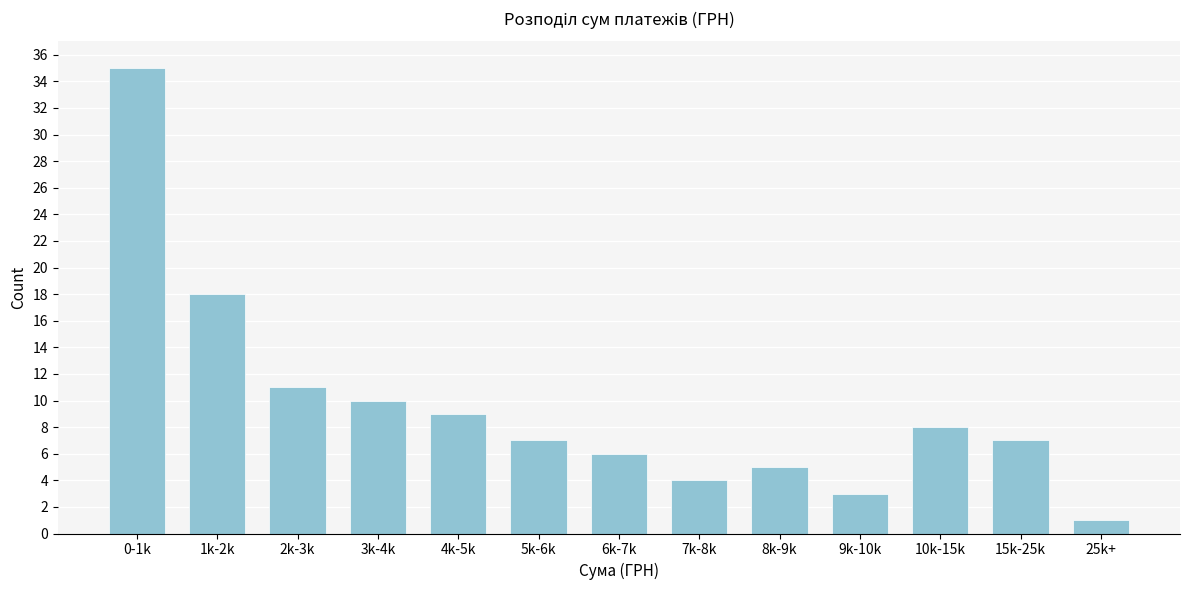

Reading left to right, list all the values displayed in this chart.

35	18	11	10	9	7	6	4	5	3	8	7	1